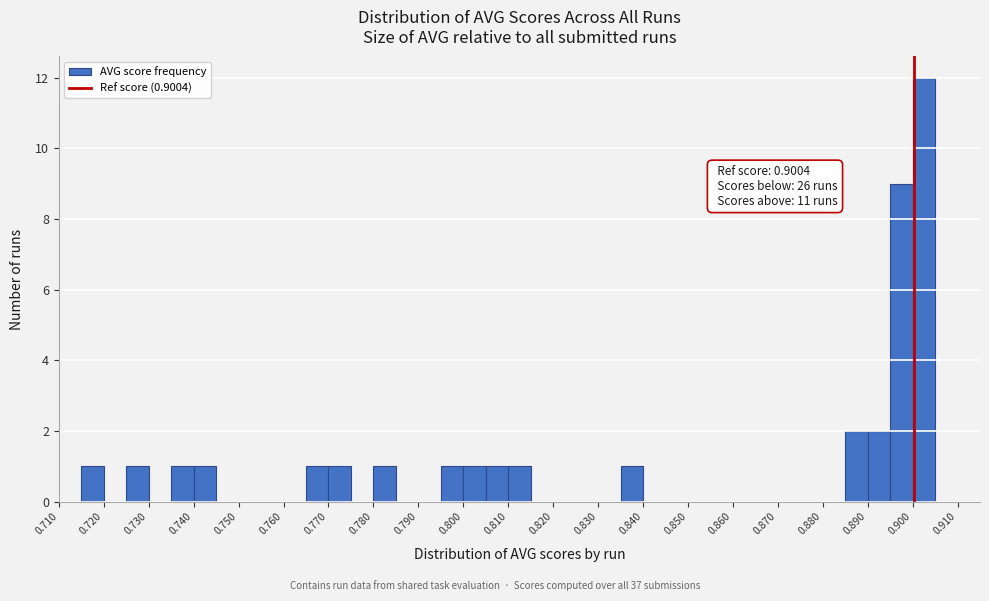

Over which range of the x-axis is the bar tallest?

0.900 to 0.905